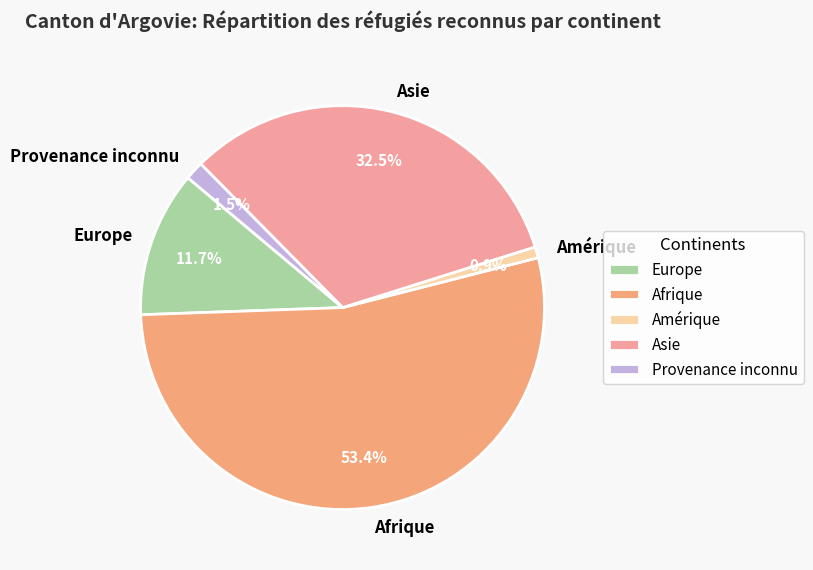

To the nearest percent, what is the average slice percentage?

20%